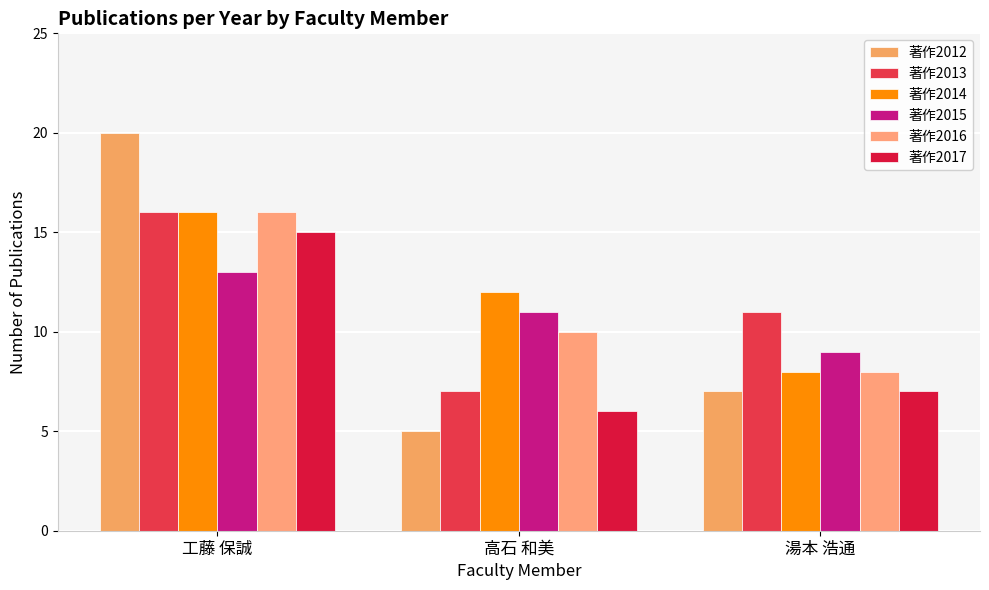

What are all the series names shown in the legend?

著作2012, 著作2013, 著作2014, 著作2015, 著作2016, 著作2017